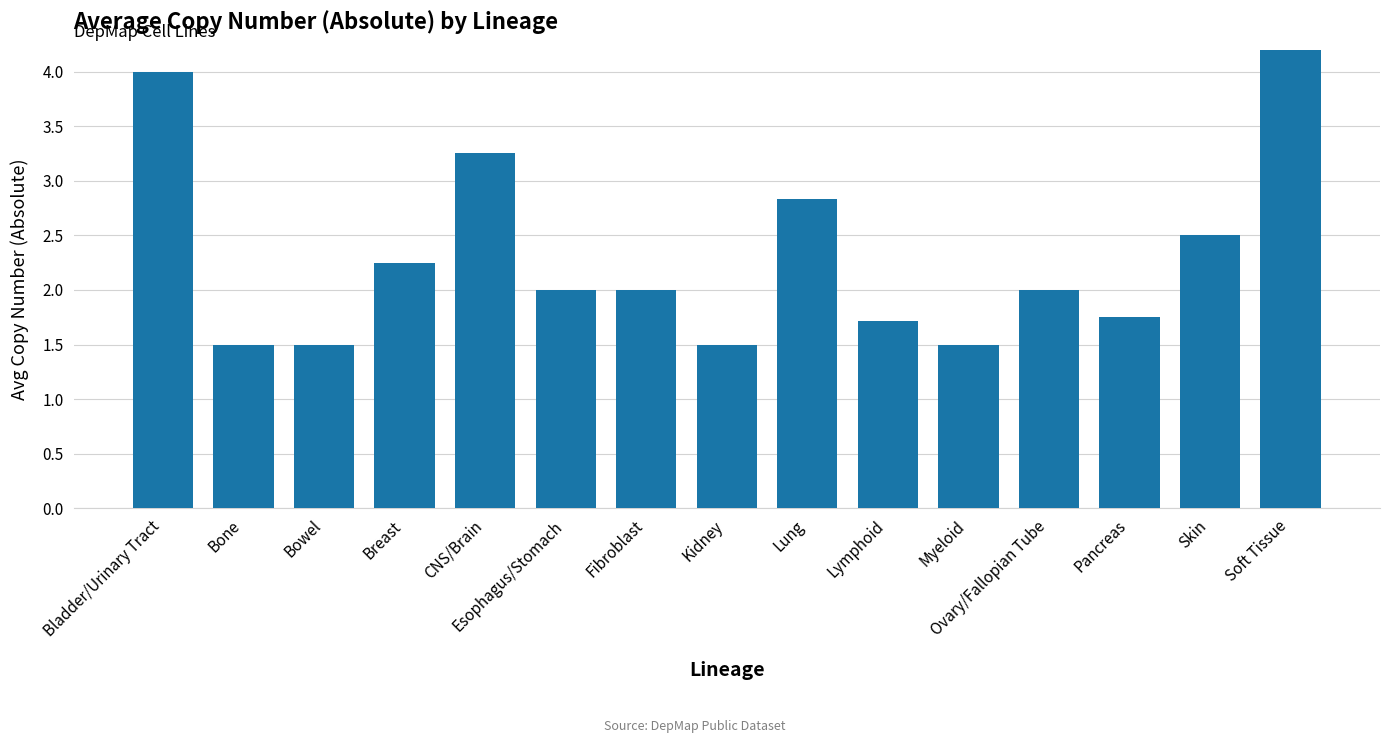

List the labels in order of value, largest first.

Soft Tissue, Bladder/Urinary Tract, CNS/Brain, Lung, Skin, Breast, Esophagus/Stomach, Fibroblast, Ovary/Fallopian Tube, Pancreas, Lymphoid, Bone, Bowel, Kidney, Myeloid